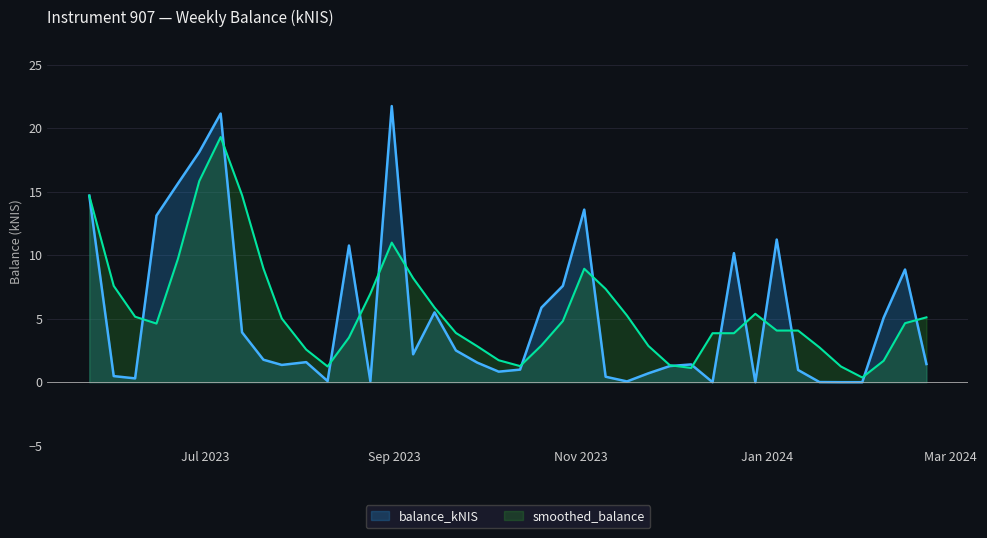

What is the average value of the balance_kNIS series?

5.2